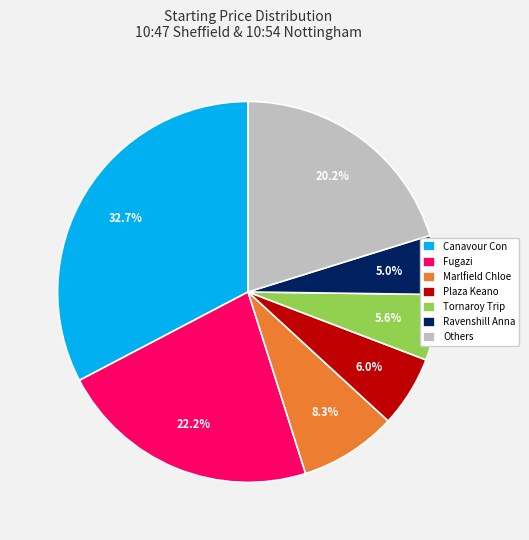

Does any single category account for the majority?

No